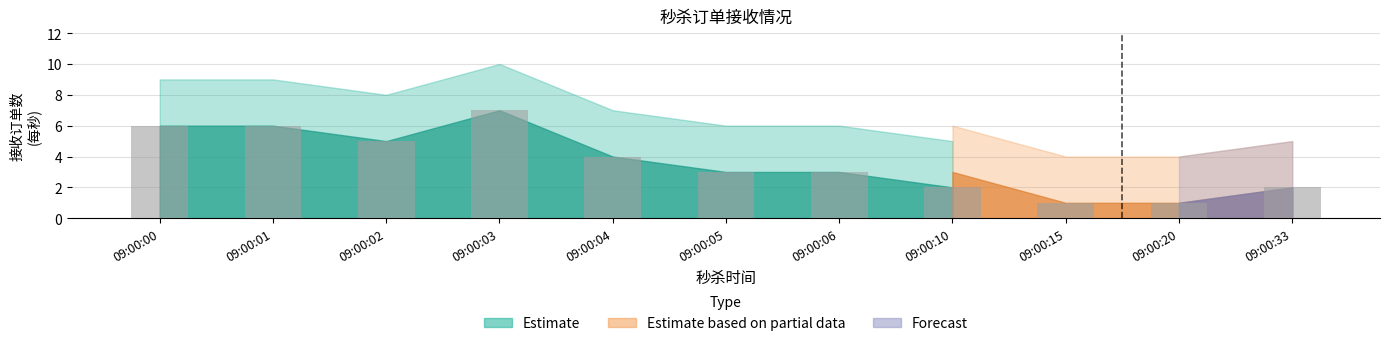

What is the average value?

4